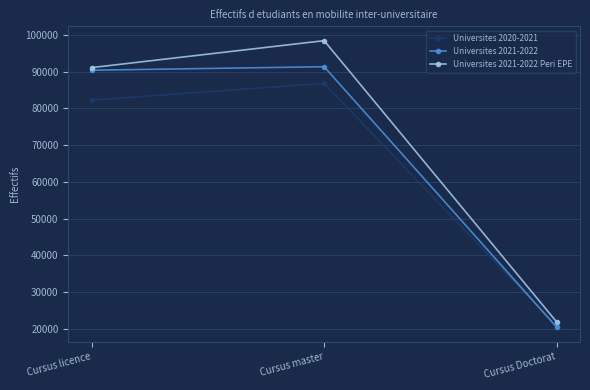

Reading right to left, list all the values displayed in this chart.

Universites 2020-2021: 20690	86852	82290
Universites 2021-2022: 20365	91389	90433
Universites 2021-2022 Peri EPE: 21798	98489	91145